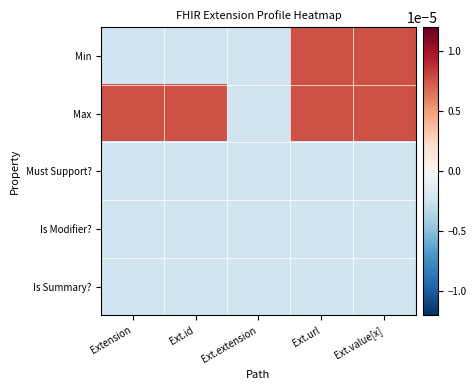

Reading left to right, what are all the values shown in this chart?

Min: Extension=-0.0	Ext.id=-0.0	Ext.extension=-0.0	Ext.url=0.0	Ext.value[x]=0.0
Max: Extension=0.0	Ext.id=0.0	Ext.extension=-0.0	Ext.url=0.0	Ext.value[x]=0.0
Must Support?: Extension=-0.0	Ext.id=-0.0	Ext.extension=-0.0	Ext.url=-0.0	Ext.value[x]=-0.0
Is Modifier?: Extension=-0.0	Ext.id=-0.0	Ext.extension=-0.0	Ext.url=-0.0	Ext.value[x]=-0.0
Is Summary?: Extension=-0.0	Ext.id=-0.0	Ext.extension=-0.0	Ext.url=-0.0	Ext.value[x]=-0.0